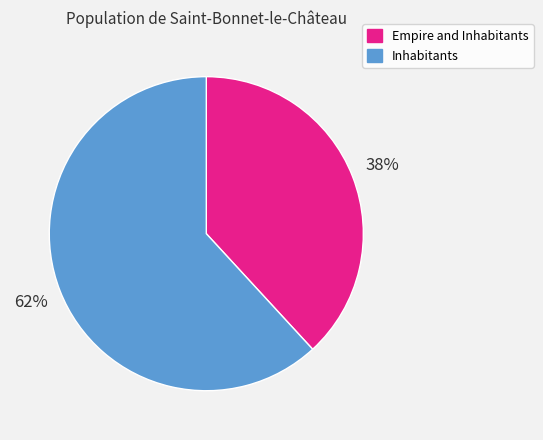

The Empire and Inhabitants slice represents 38% of the pie. True or false?

True